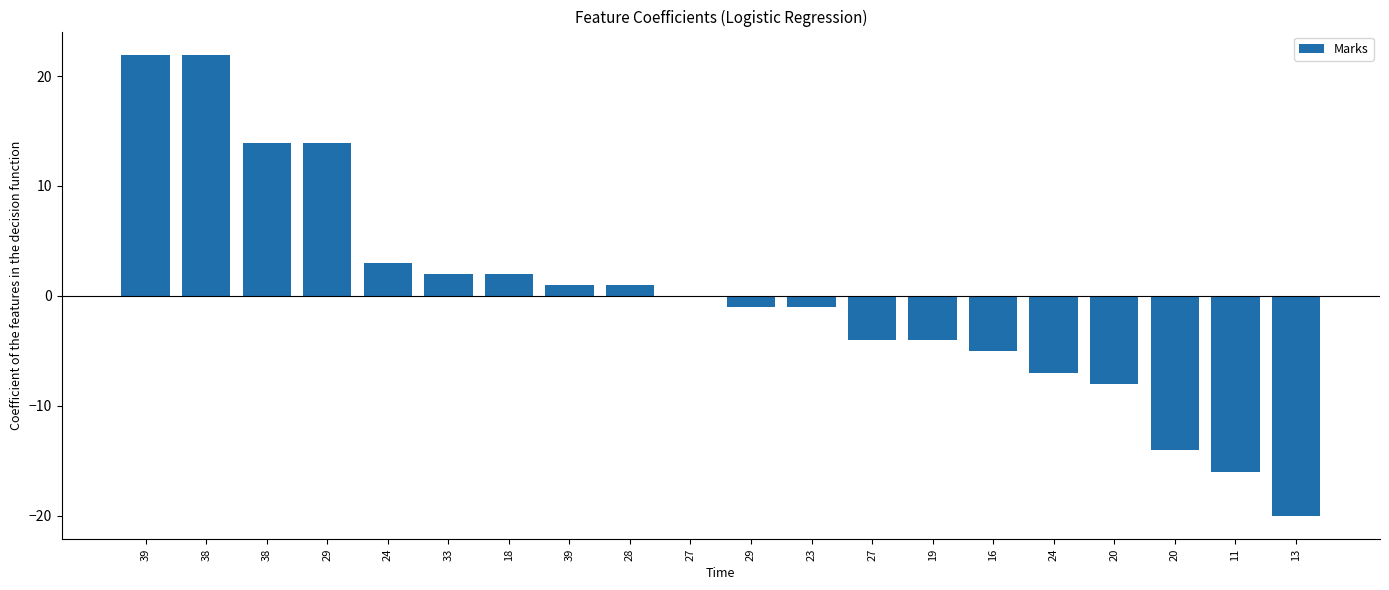

What is the value of the 14th bar from the left?

-4.0